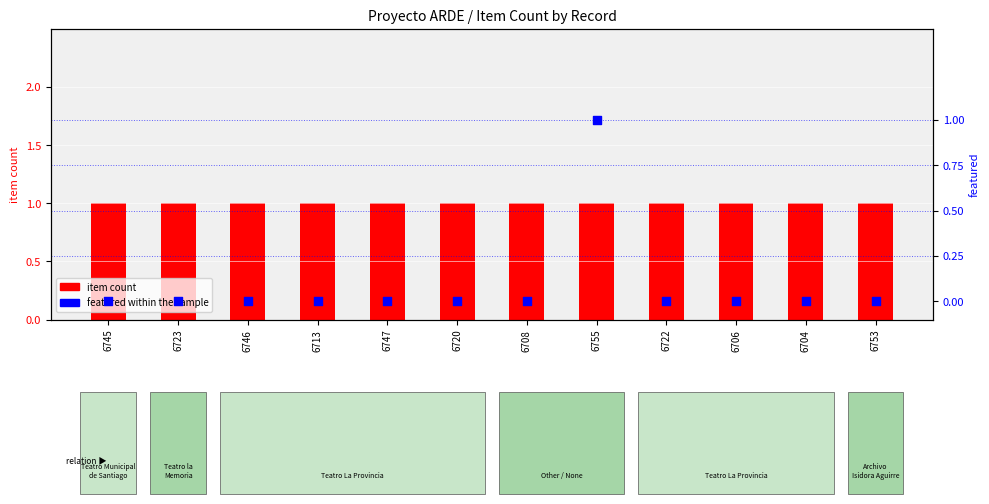

Which series has the largest total across all categories?

item count